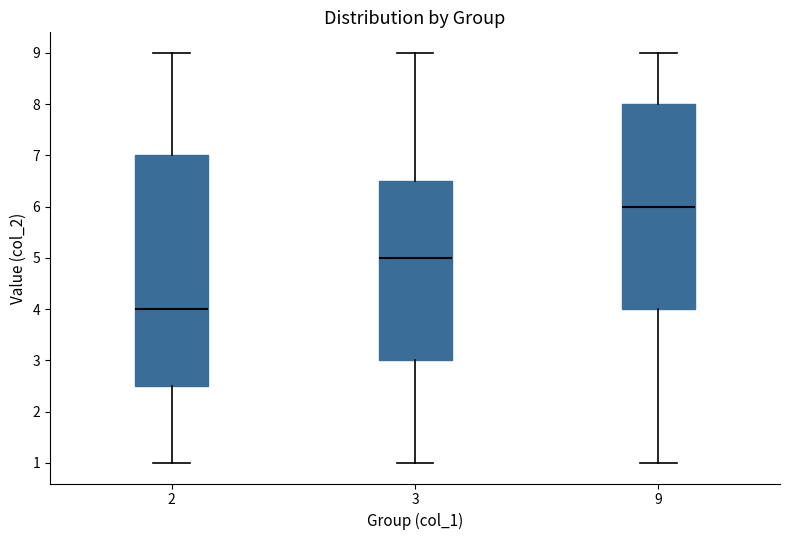

Reading left to right, read every box against the y-axis: the position of its median line, the range the box covers, and the ends of its whiskers. The values are not printed on the chart, so give them approximately, as read against the axis.

2: median 4.0, box 2.5 to 7.0, whiskers 1.0 to 9.0
3: median 5.0, box 3.0 to 6.5, whiskers 1.0 to 9.0
9: median 6.0, box 4.0 to 8.0, whiskers 1.0 to 9.0